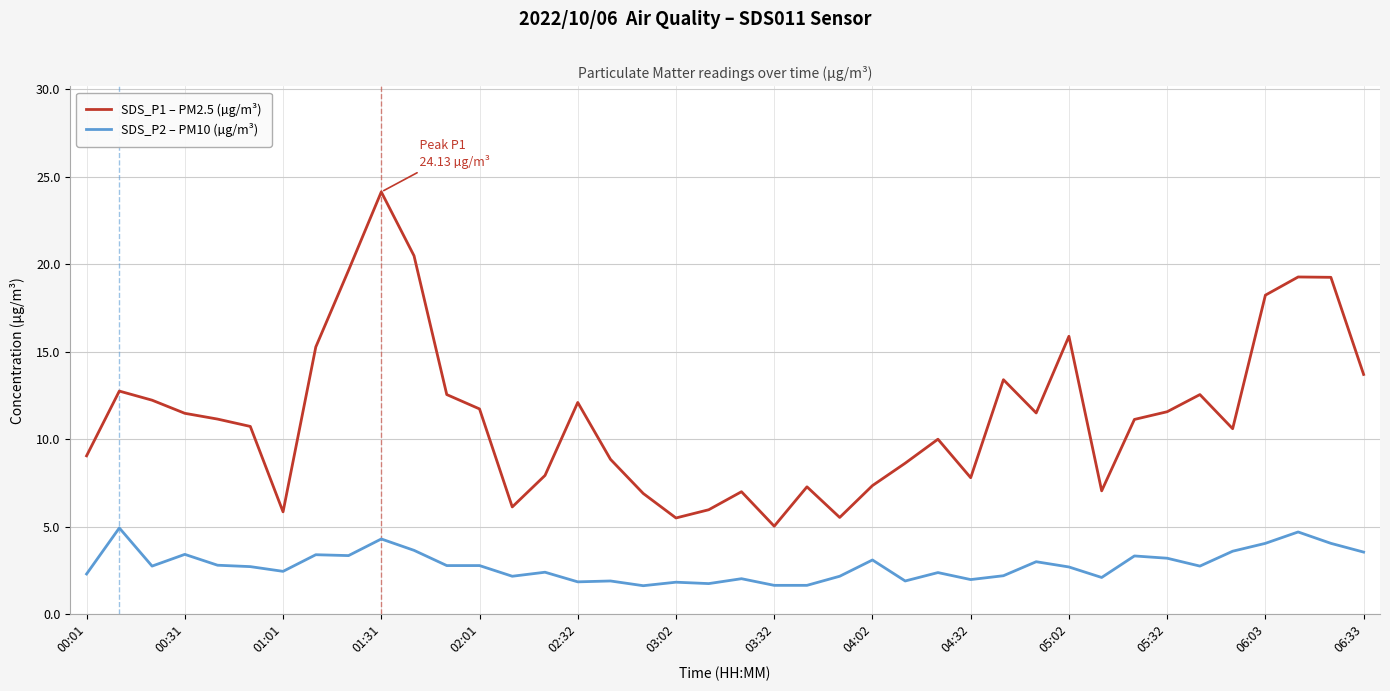

Which series has the widest spread of values?

SDS_P1 – PM2.5 (µg/m³)